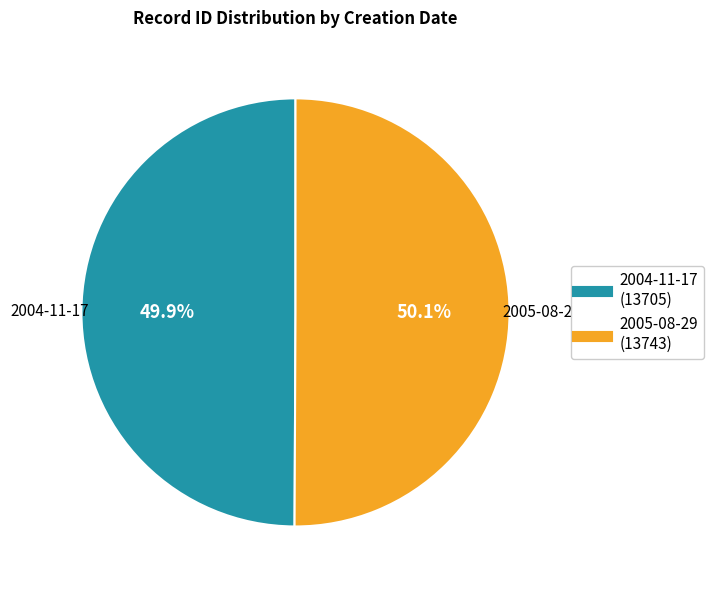

What percentage is the 2005-08-29 slice, to the nearest percent?

50%